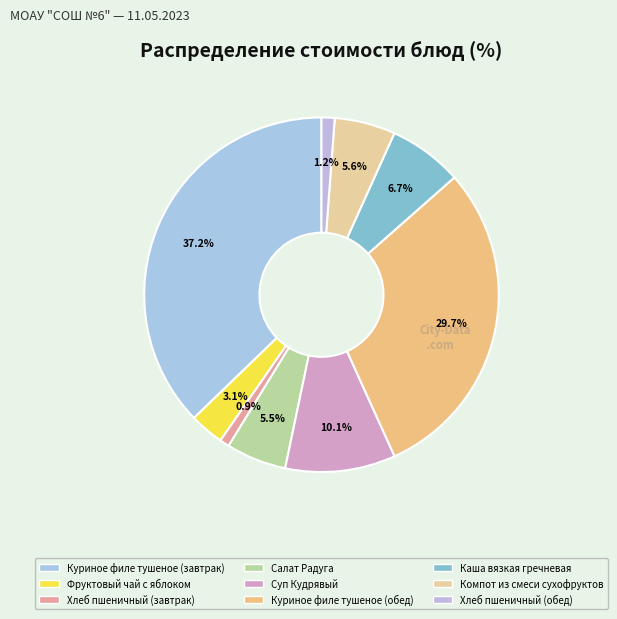

Do Компот из смеси сухофруктов and Каша вязкая гречневая together represent more than half of the pie?

No